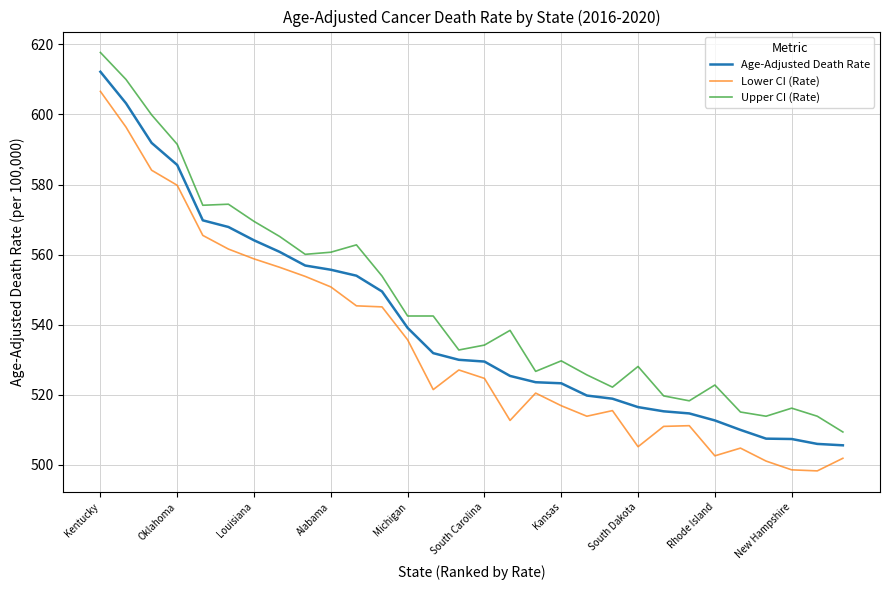

Rank the series by their average value, from highest to lowest.

Upper CI (Rate), Age-Adjusted Death Rate, Lower CI (Rate)